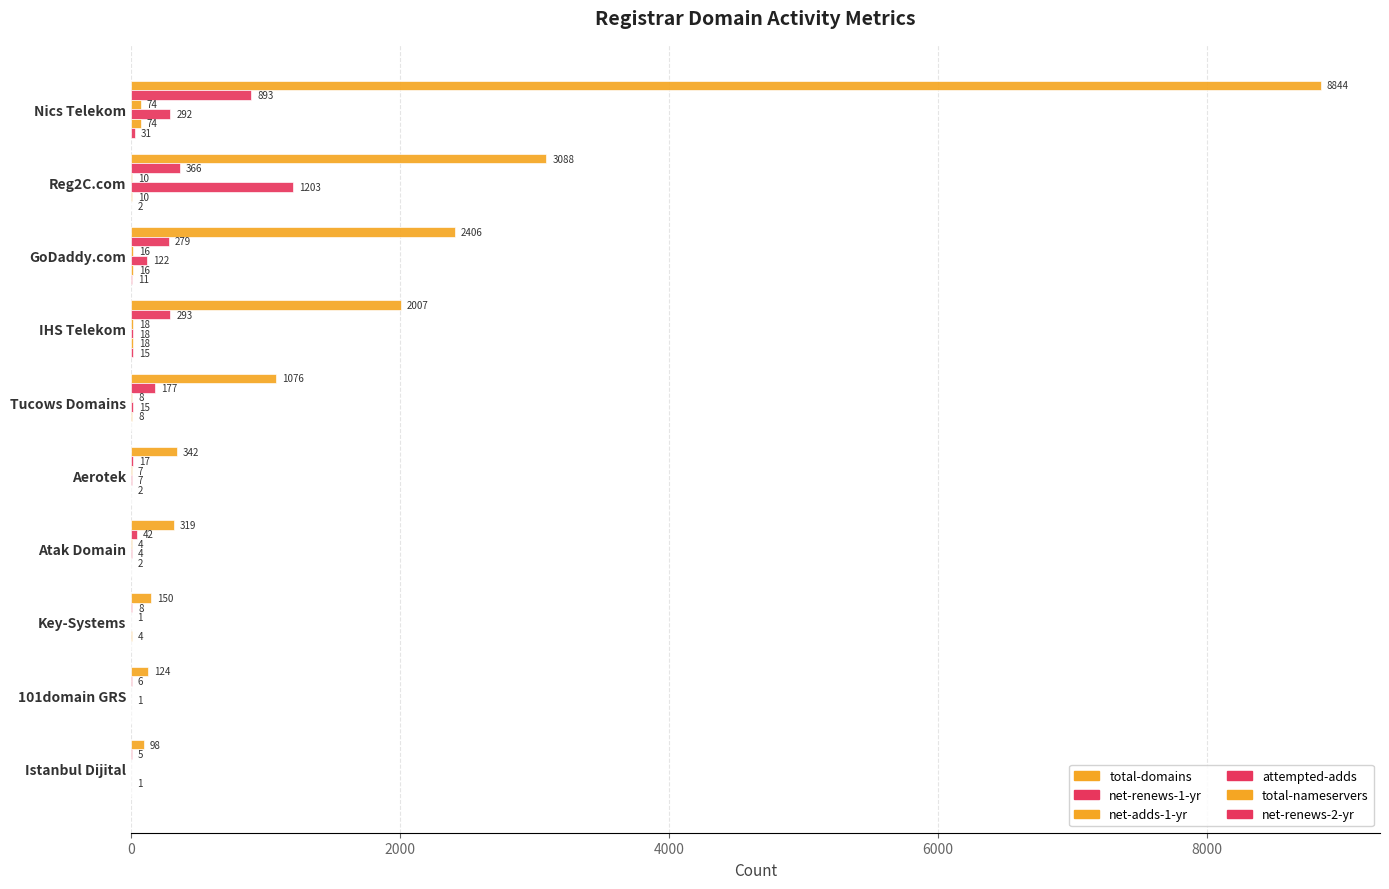

List the series in order of their peak value, highest first.

total-domains, attempted-adds, net-renews-1-yr, net-adds-1-yr, total-nameservers, net-renews-2-yr